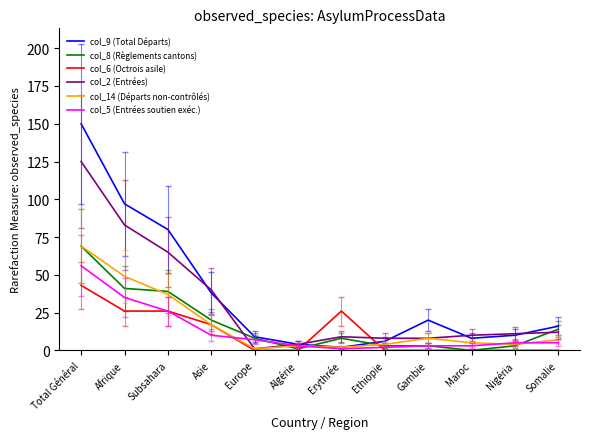

The value of col_6 (Octrois asile) at Algérie is -23. True or false?

False